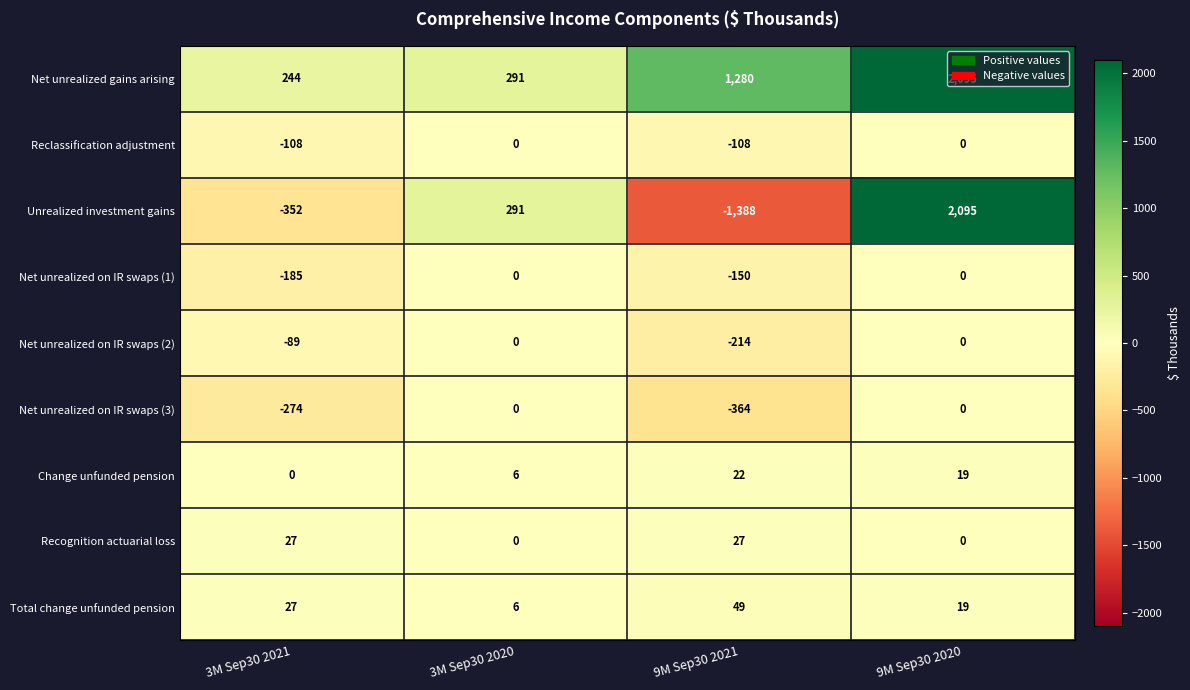

The Net unrealized on IR swaps (3) series shows -135 at 9M Sep30 2020. True or false?

False